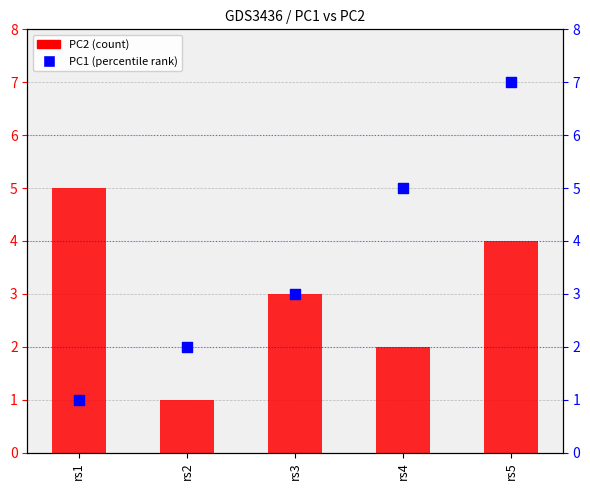

At how many categories does at least one series exceed 1?

5